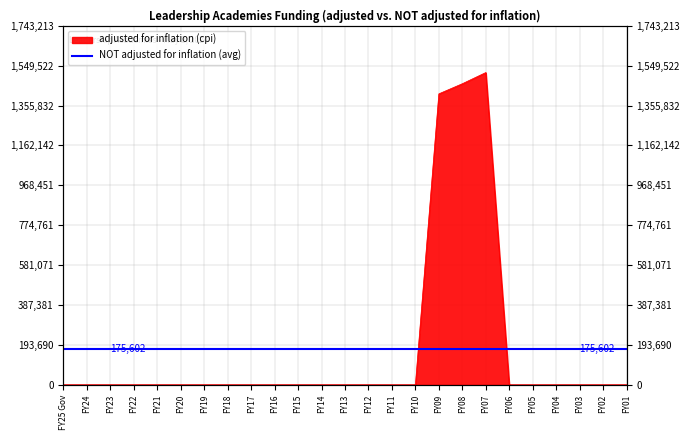

Reading right to left, transcribe all the data shown in this chart.

0	0	0	0	0	0	1515837	1461615	1412600	0	0	0	0	0	0	0	0	0	0	0	0	0	0	0	0